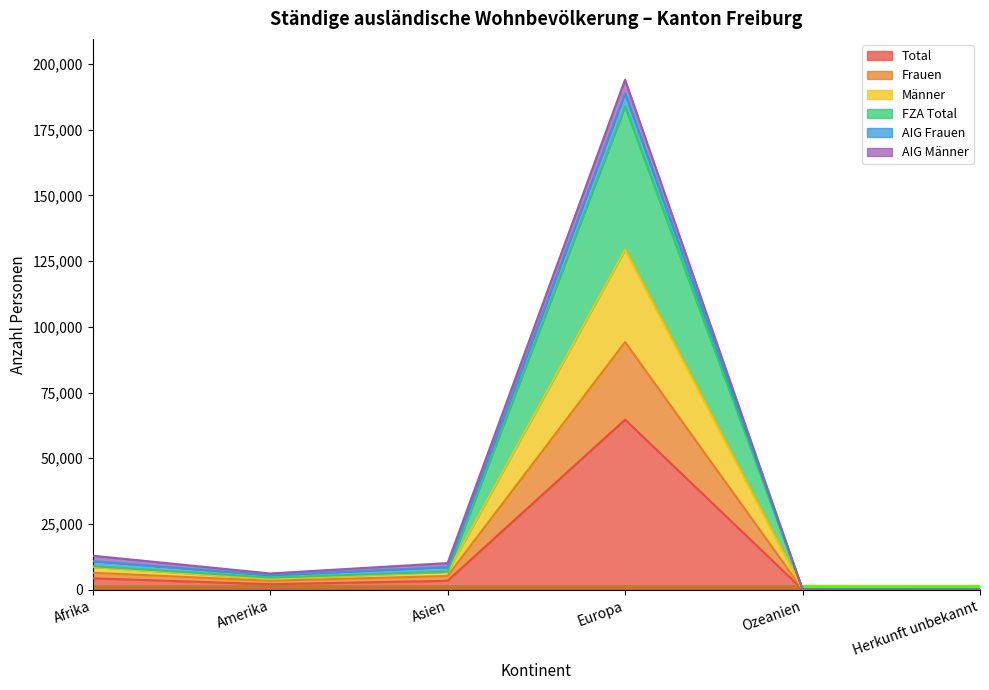

Which category has the highest value in the Total series?

Europa